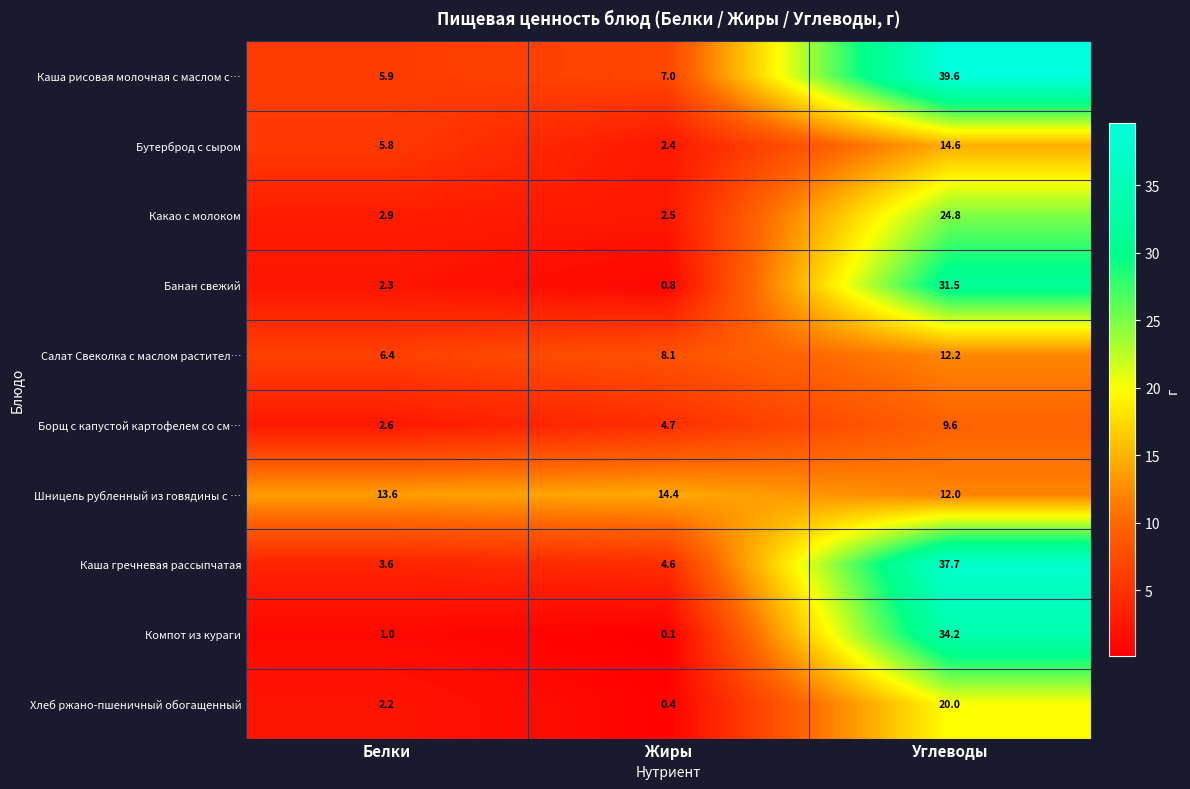

What is the average value of the Шницель рубленный из говядины с … series?

13.3